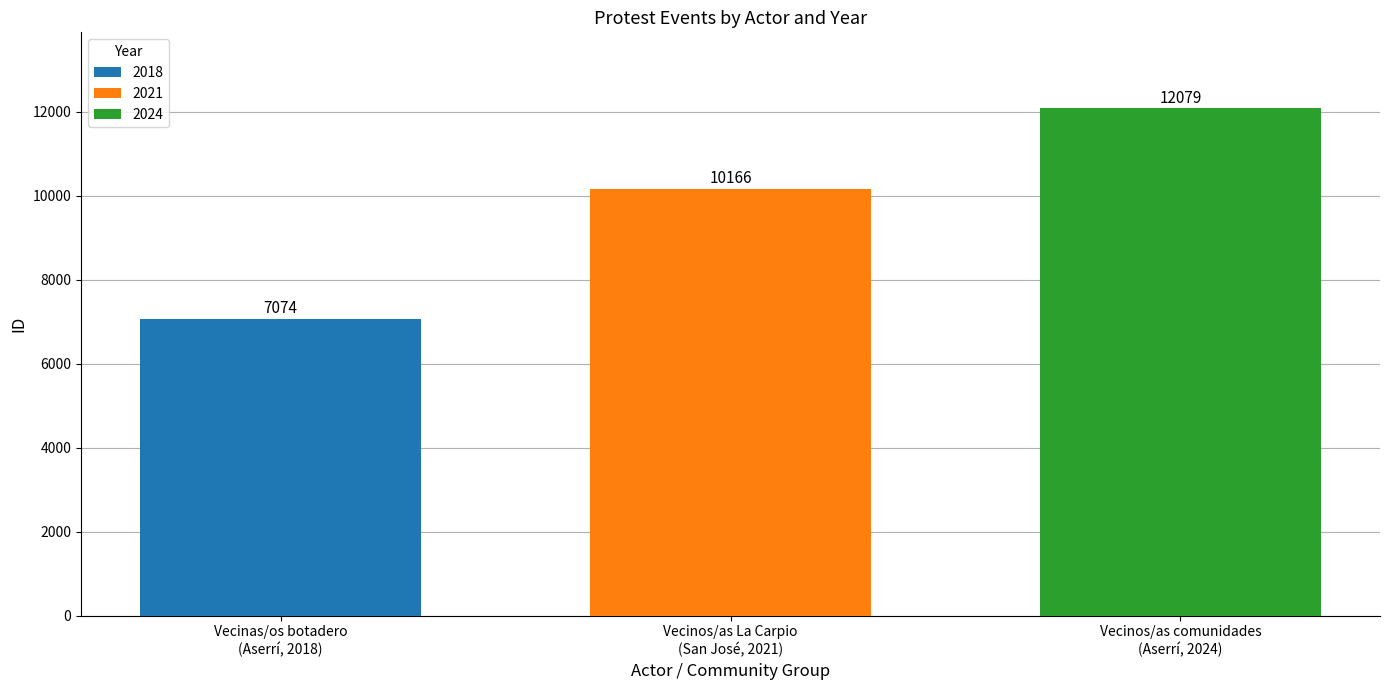

What is the minimum value shown in the chart?

7074